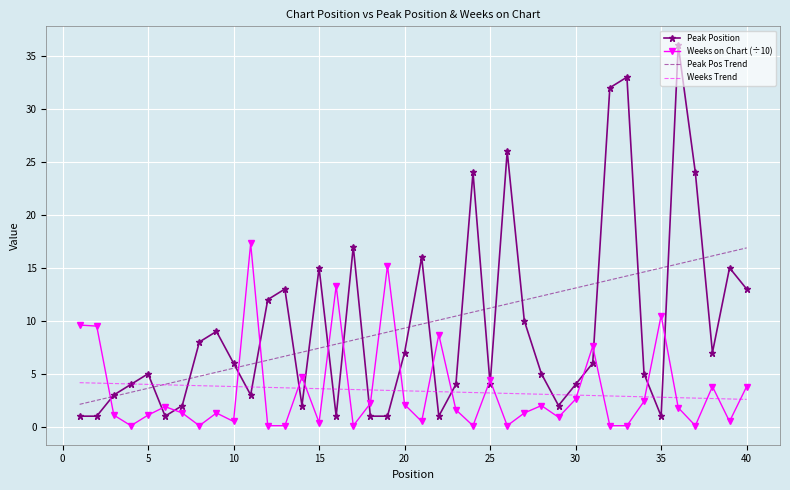

Which series has the widest spread of values?

Peak Position